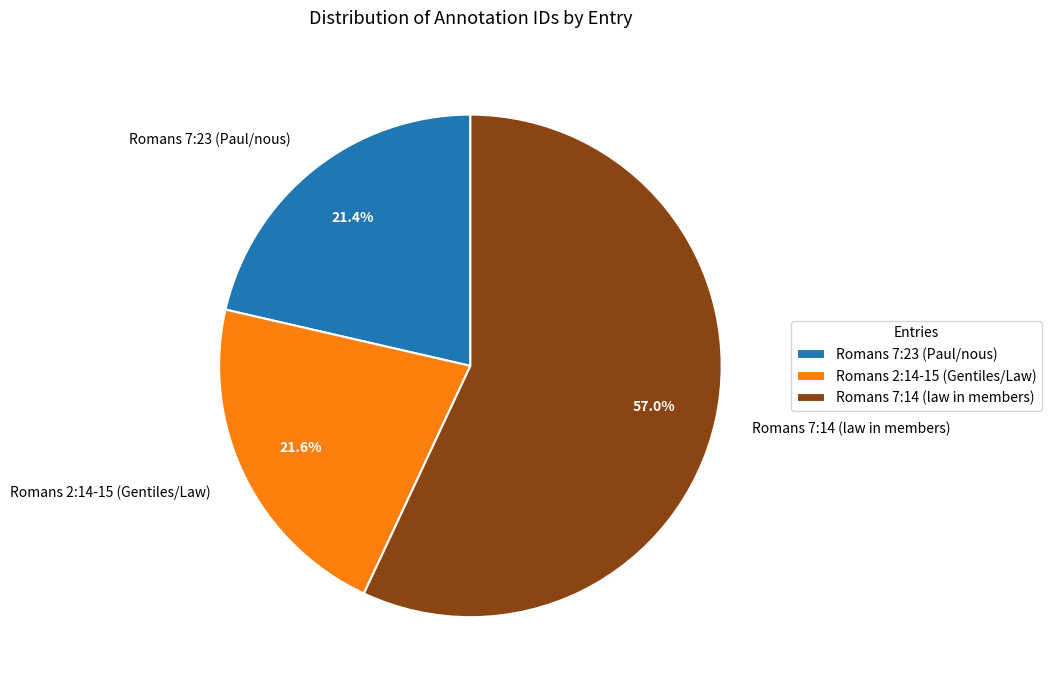

Approximately how many times larger is the value at Romans 2:14-15 (Gentiles/Law) compared to Romans 7:14 (law in members)?

0.4